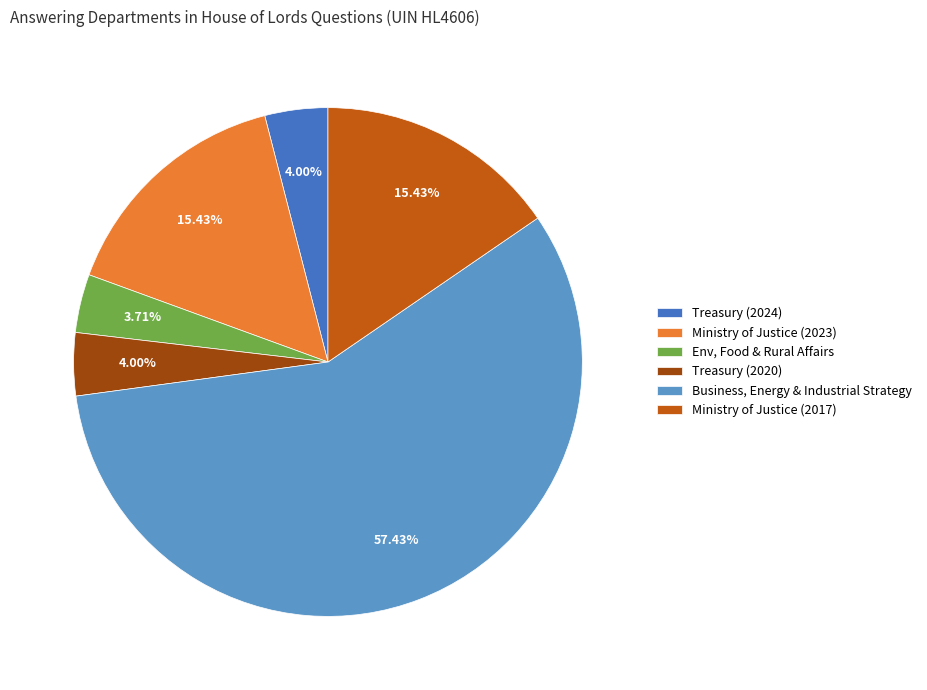

Which category accounts for the majority?

Business, Energy & Industrial Strategy